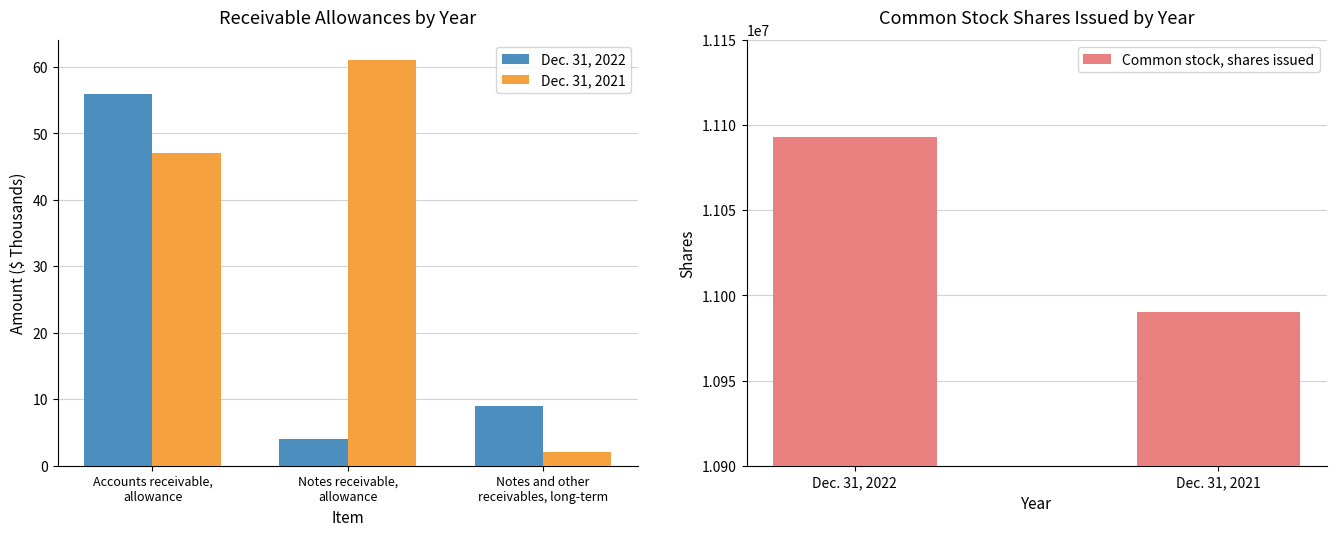

What is the difference between the maximum and minimum values in the Common stock, shares issued series?

103000